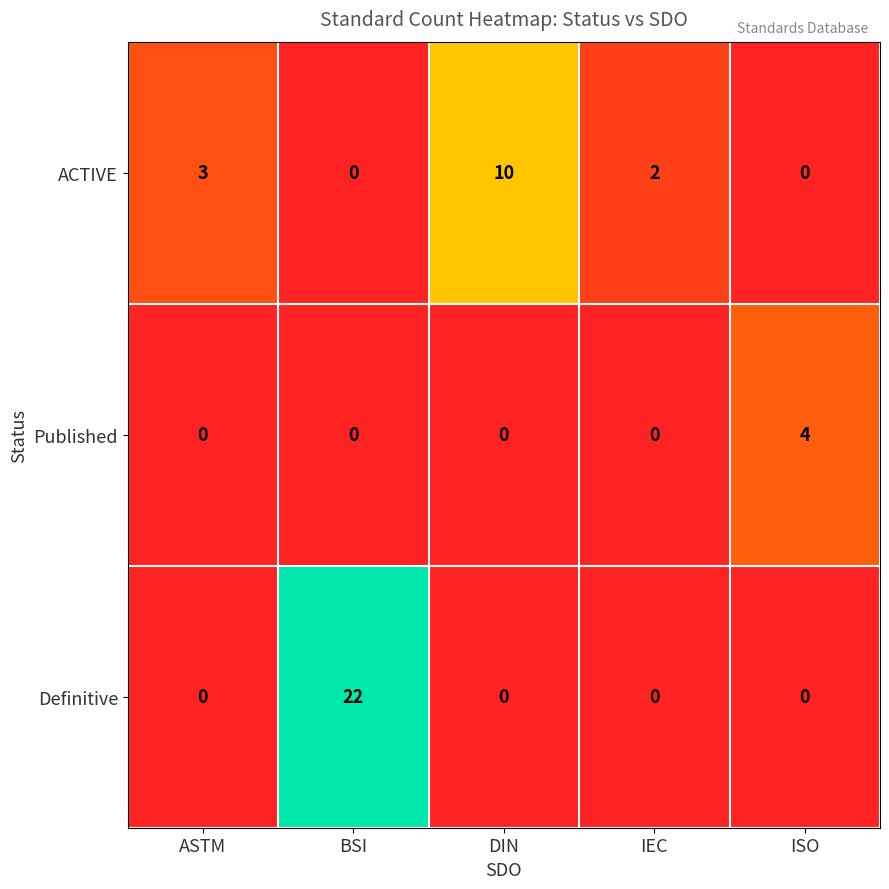

True or false: ACTIVE has a value of 0 at BSI.

True